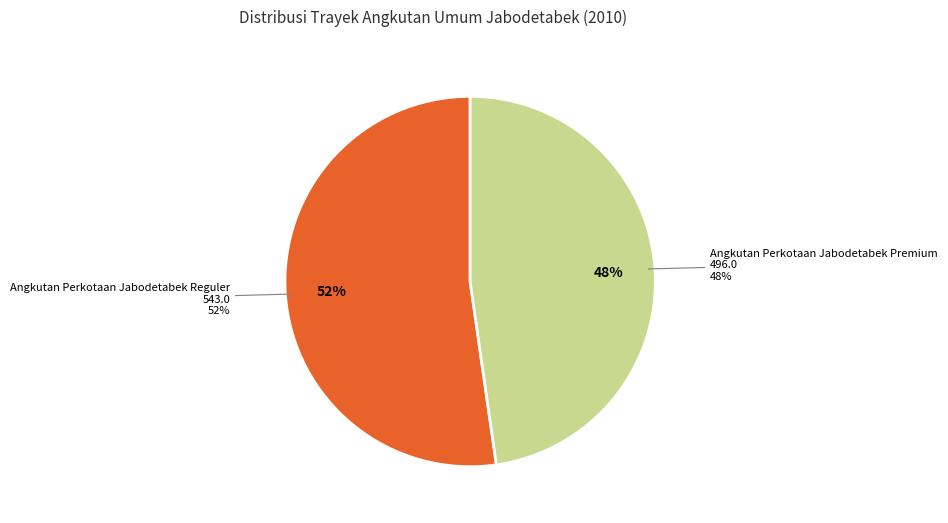

Do Angkutan Sewa Khusus Jabodetabek and Angkutan Perkotaan Jabodetabek Reguler together represent more than half of the pie?

Yes